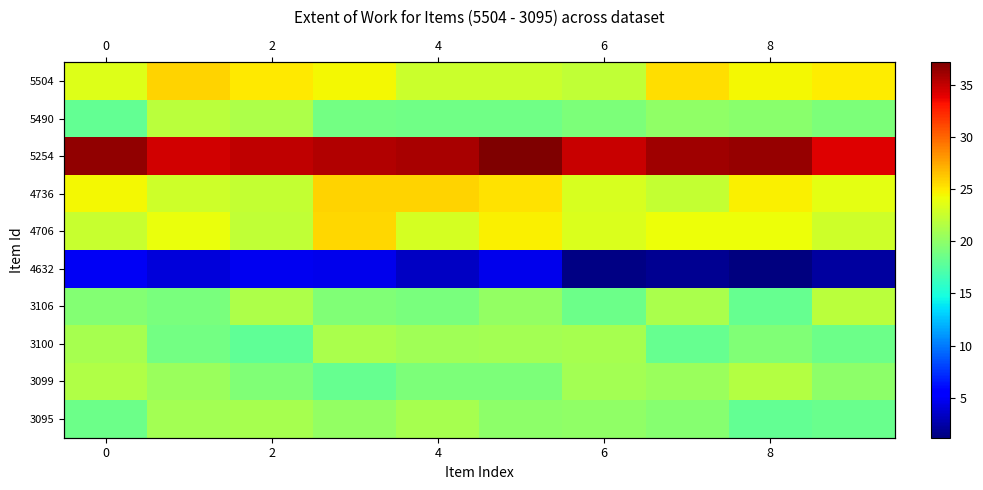

At which label does 3106 reach its minimum?

8